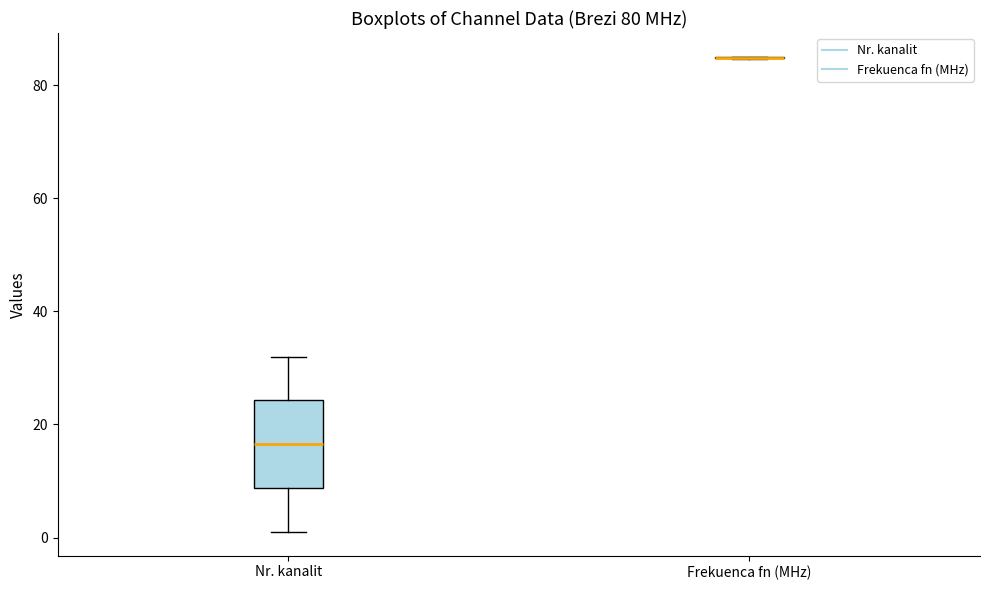

Reading left to right, transcribe this box plot: for each box, give where its median line is, the range the box spans, and where its two whiskers end, as read against the y-axis. The values are not printed on the chart, so give them approximately, as read against the axis.

Nr. kanalit: median 16, box 8 to 24, whiskers 2 to 32
Frekuenca fn (MHz): box collapsed to a line at 84, whiskers 84 to 86